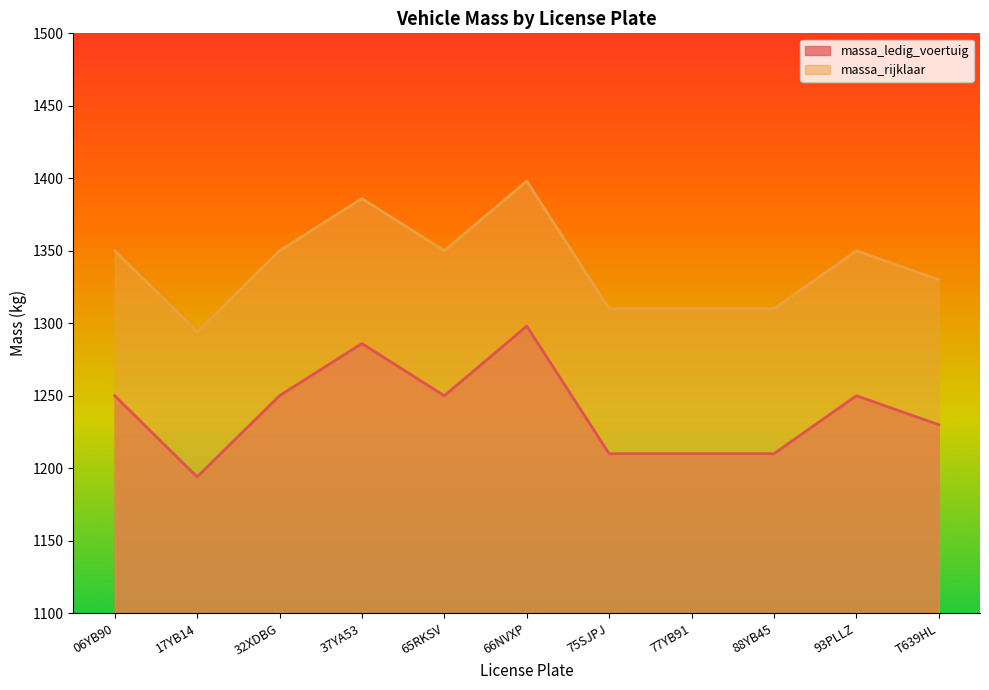

What is the label of the 8th point from the left?

77YB91